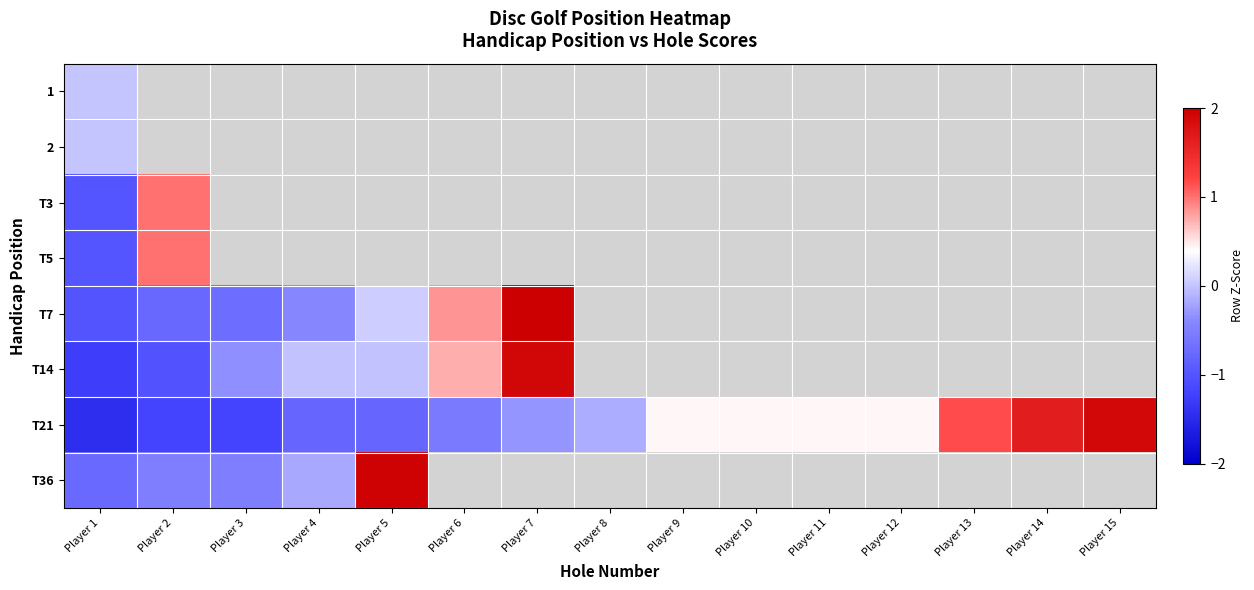

The value of T7 at Player 6 is 1.4. True or false?

False